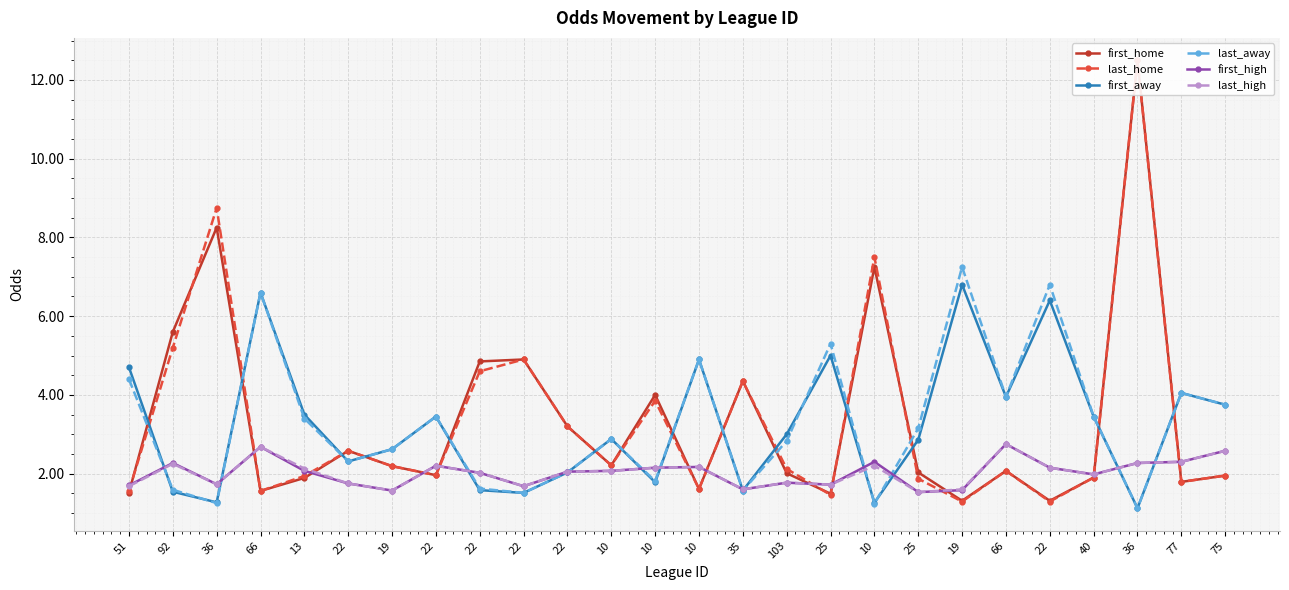

What is the label of the 9th point from the left?

22